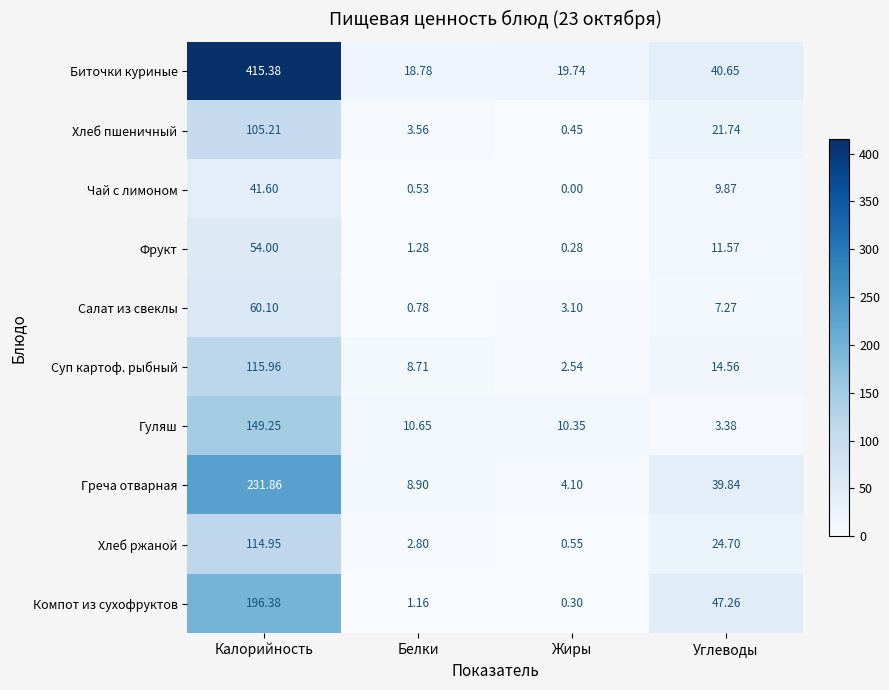

At which category does the chart reach its minimum across all series?

Жиры